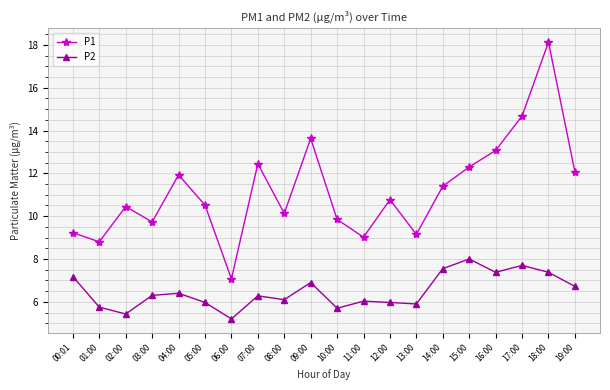

What are all the series names shown in the legend?

P1, P2